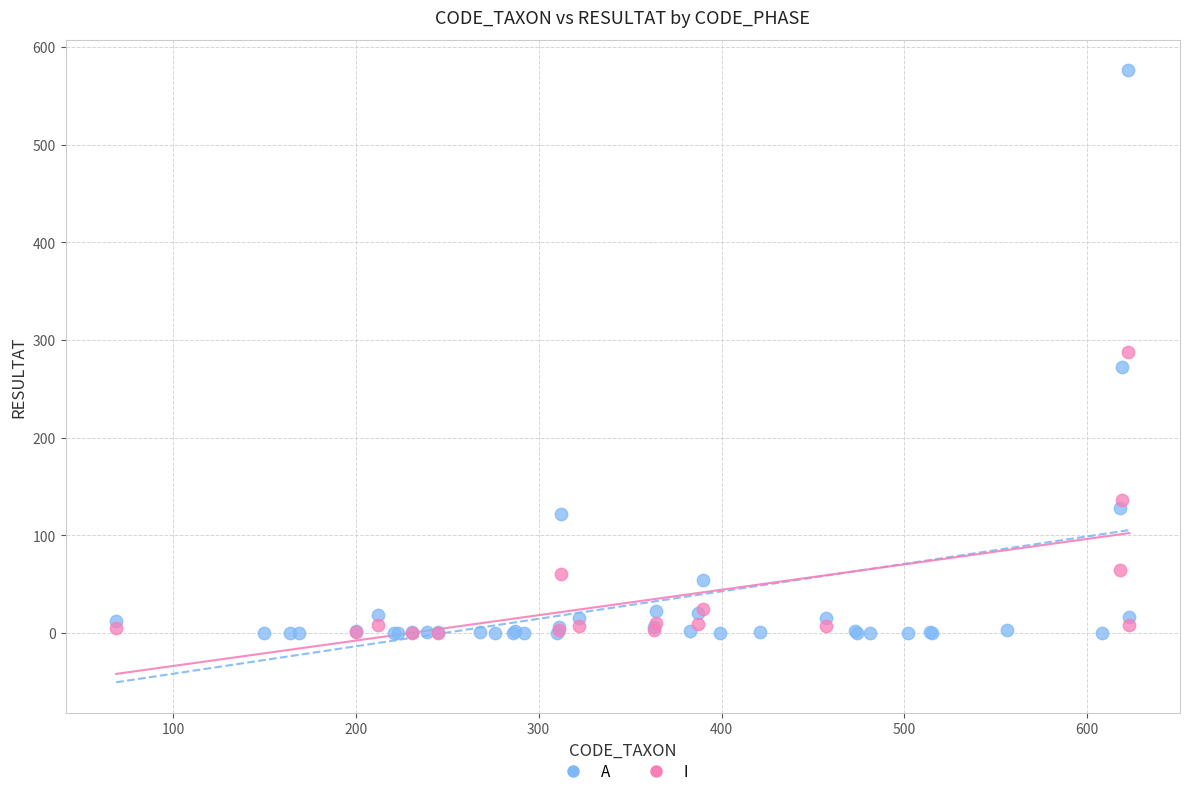

Which series has the largest Y range (max minus min)?

A